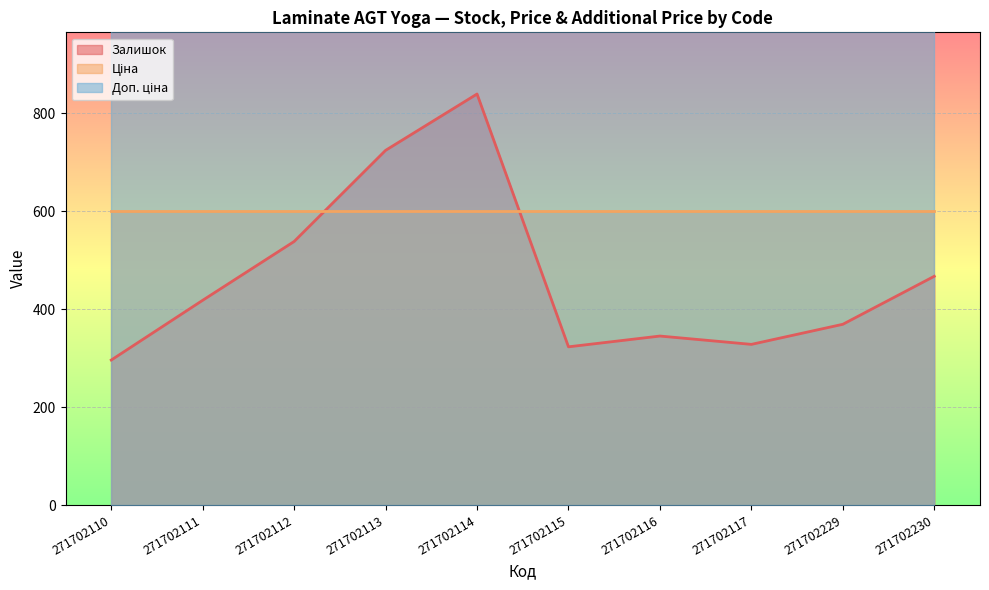

What value does the Доп. ціна series have at 271702112?

1100.0